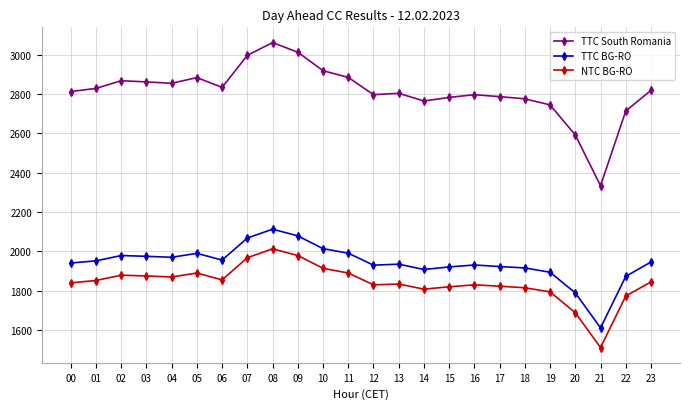

What is the value of the TTC BG-RO point at the 15th from the left?

1907